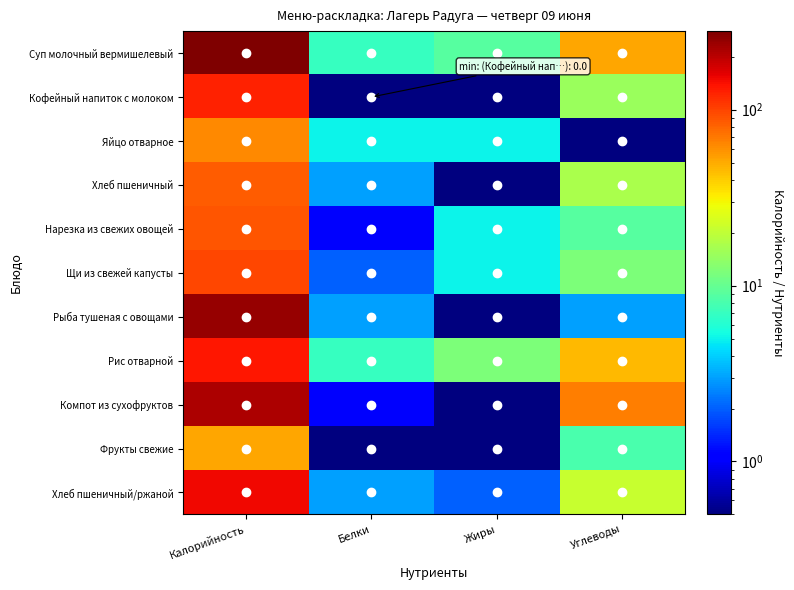

At Белки, list the series in order from largest to smallest.

Суп молочный вермишелевый, Рис отварной, Яйцо отварное, Хлеб пшеничный, Рыба тушеная с овощами, Хлеб пшеничный/ржаной, Щи из свежей капусты, Нарезка из свежих овощей, Компот из сухофруктов, Кофейный напиток с молоком, Фрукты свежие